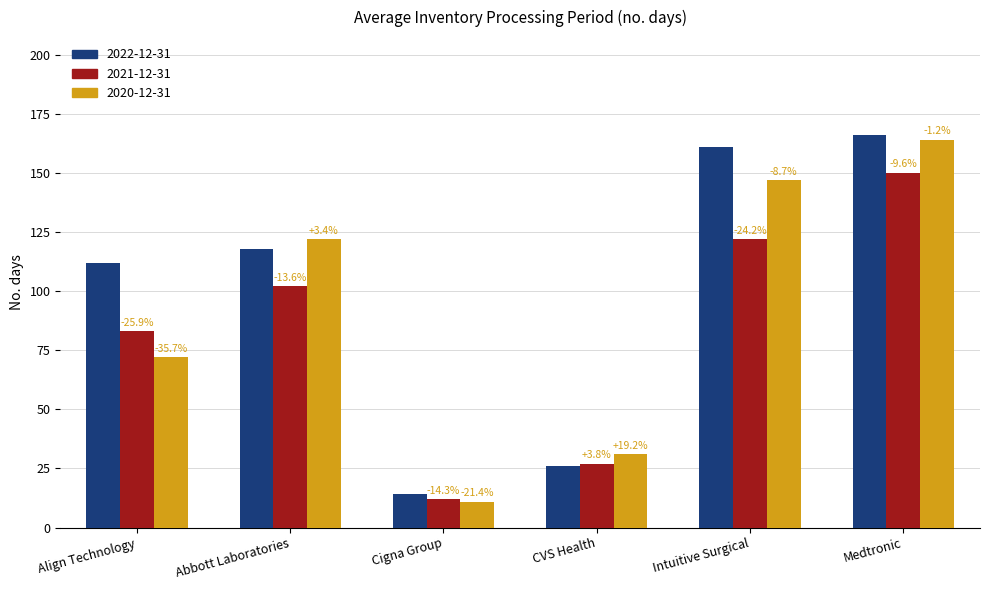

List the labels in order of 2022-12-31 value, smallest first.

Cigna Group, CVS Health, Align Technology, Abbott Laboratories, Intuitive Surgical, Medtronic